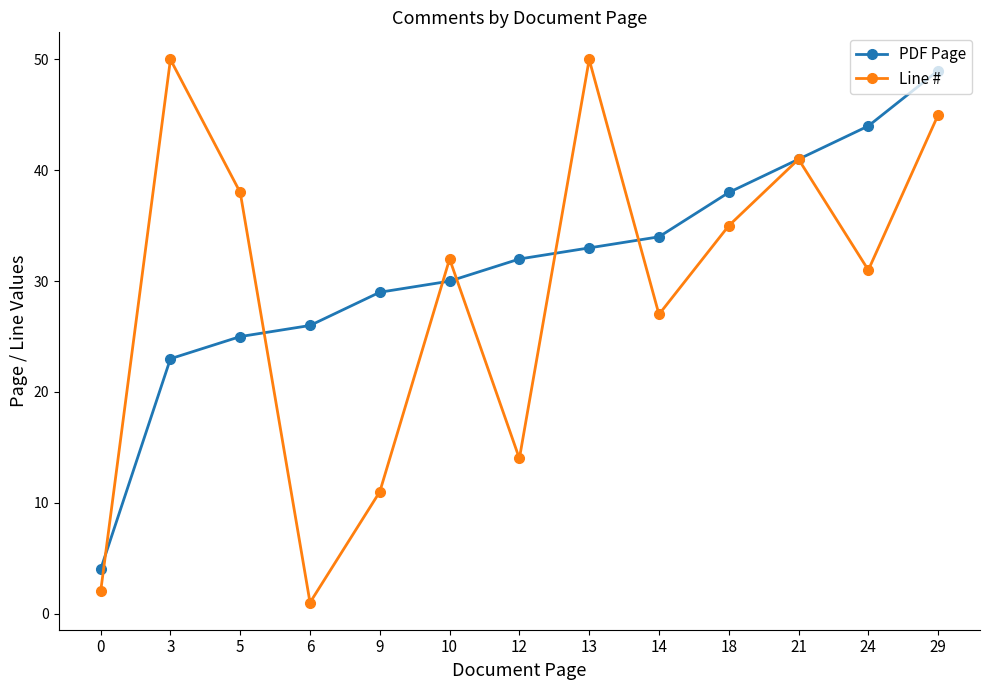

Reading left to right, list all the values displayed in this chart.

PDF Page: 4	23	25	26	29	30	32	33	34	38	41	44	49
Line #: 2	50	38	1	11	32	14	50	27	35	41	31	45